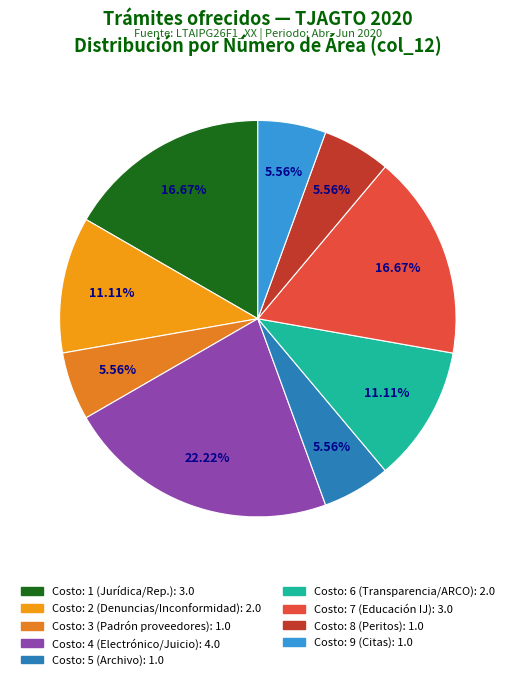

How many segments does this pie chart have?

9